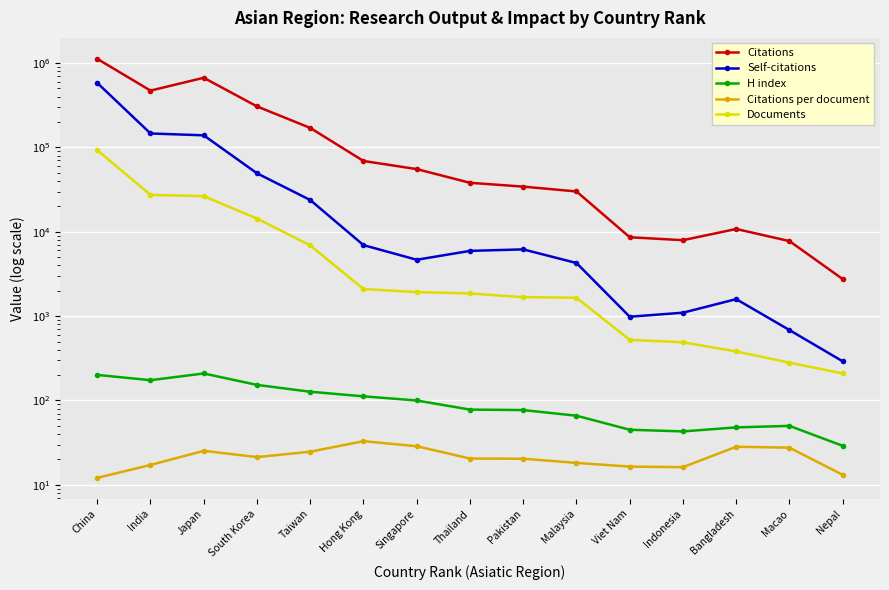

Reading left to right, transcribe all the data shown in this chart.

Citations: China=1120907.0	India=471035.0	Japan=668515.0	South Korea=305970.0	Taiwan=170115.0	Hong Kong=68992.0	Singapore=55305.0	Thailand=38045.0	Pakistan=34279.0	Malaysia=30039.0	Viet Nam=8610.0	Indonesia=7944.0	Bangladesh=10786.0	Macao=7748.0	Nepal=2747.0
Self-citations: China=581370.0	India=146234.0	Japan=139003.0	South Korea=49314.0	Taiwan=23774.0	Hong Kong=6940.0	Singapore=4657.0	Thailand=5934.0	Pakistan=6183.0	Malaysia=4262.0	Viet Nam=984.0	Indonesia=1098.0	Bangladesh=1590.0	Macao=683.0	Nepal=291.0
H index: China=201.0	India=174.0	Japan=209.0	South Korea=153.0	Taiwan=127.0	Hong Kong=112.0	Singapore=100.0	Thailand=78.0	Pakistan=77.0	Malaysia=66.0	Viet Nam=45.0	Indonesia=43.0	Bangladesh=48.0	Macao=50.0	Nepal=29.0
Citations per document: China=12.1	India=17.2	Japan=25.3	South Korea=21.3	Taiwan=24.7	Hong Kong=33.0	Singapore=28.7	Thailand=20.5	Pakistan=20.4	Malaysia=18.2	Viet Nam=16.5	Indonesia=16.2	Bangladesh=28.3	Macao=27.6	Nepal=13.1
Documents: China=92652.0	India=27370.0	Japan=26412.0	South Korea=14343.0	Taiwan=6884.0	Hong Kong=2094.0	Singapore=1927.0	Thailand=1855.0	Pakistan=1680.0	Malaysia=1650.0	Viet Nam=523.0	Indonesia=490.0	Bangladesh=381.0	Macao=281.0	Nepal=209.0